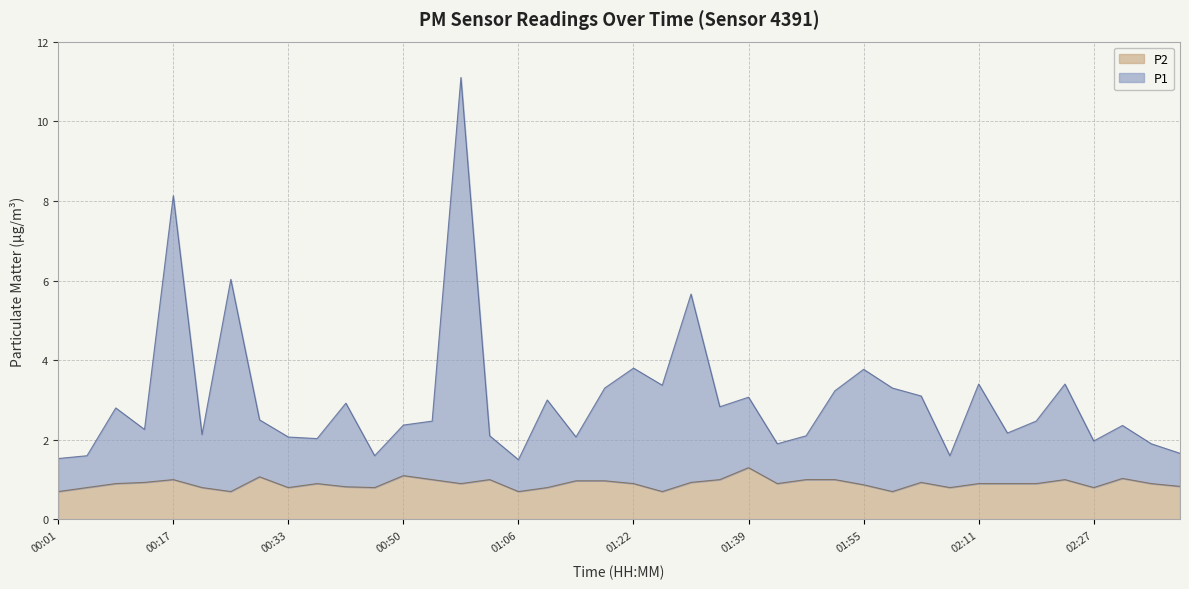

True or false: P1 has a value of 2.5 at 01:22.

False